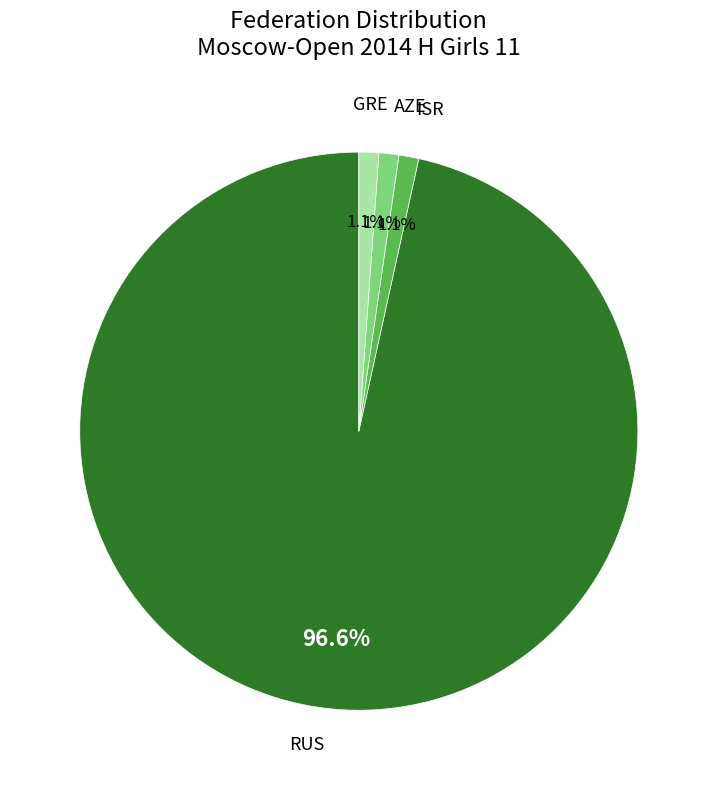

What is the largest slice in the pie chart?

RUS